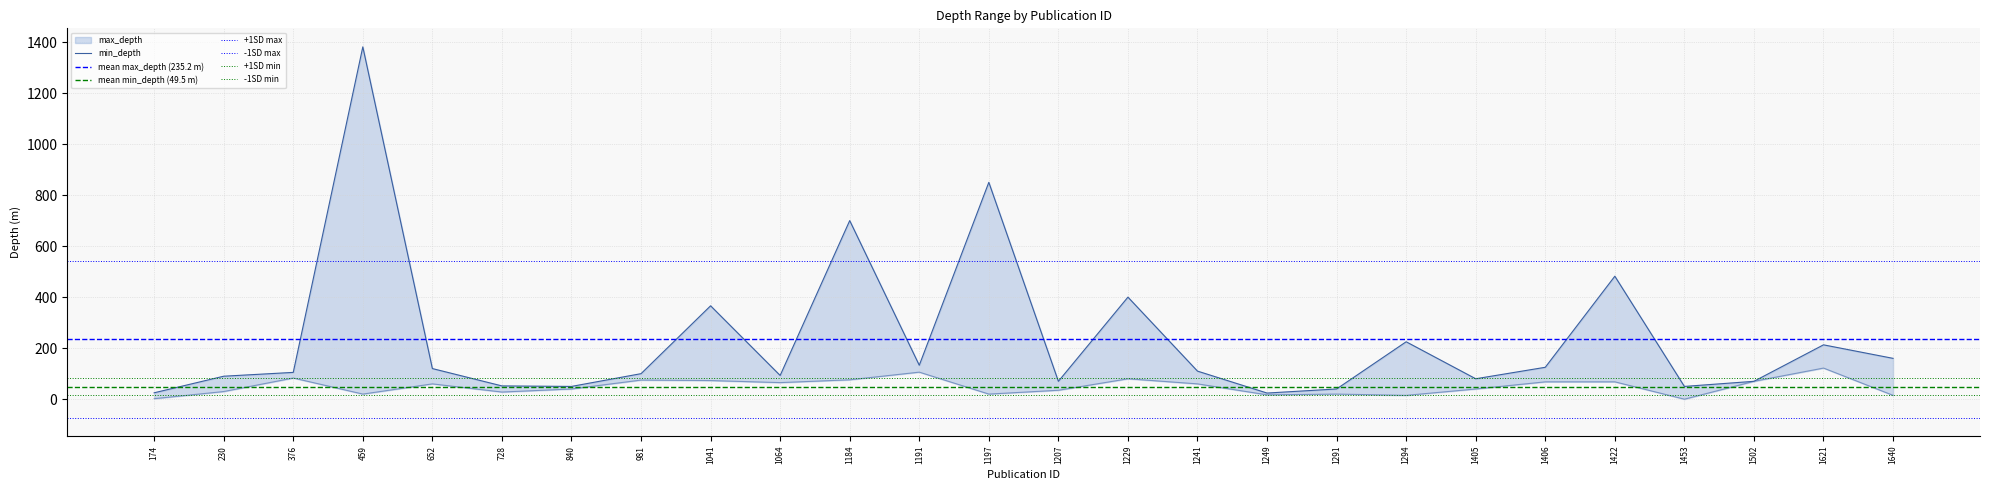

How many lines are shown in the chart?

2